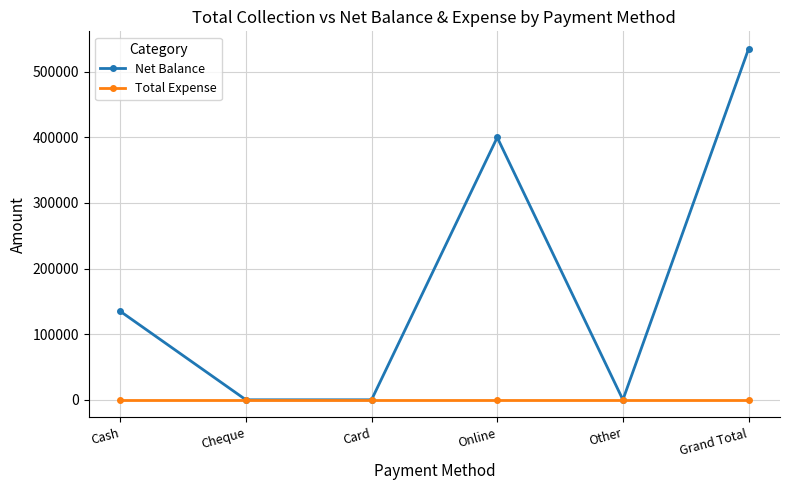

List the series in order of their peak value, lowest first.

Total Expense, Net Balance